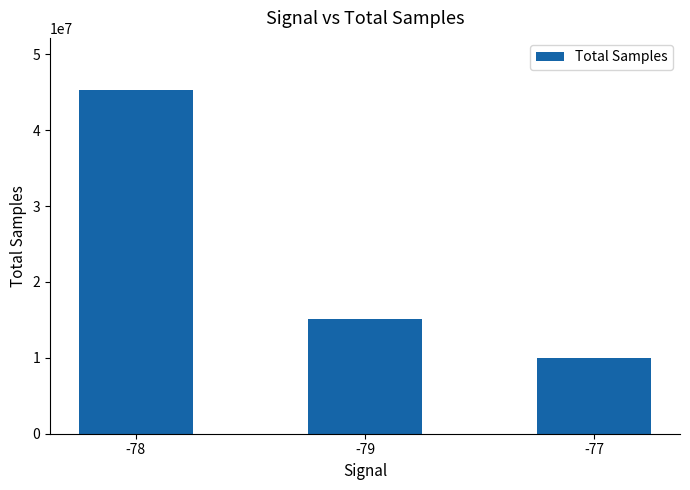

Where does the data first go above 15086530?

-78